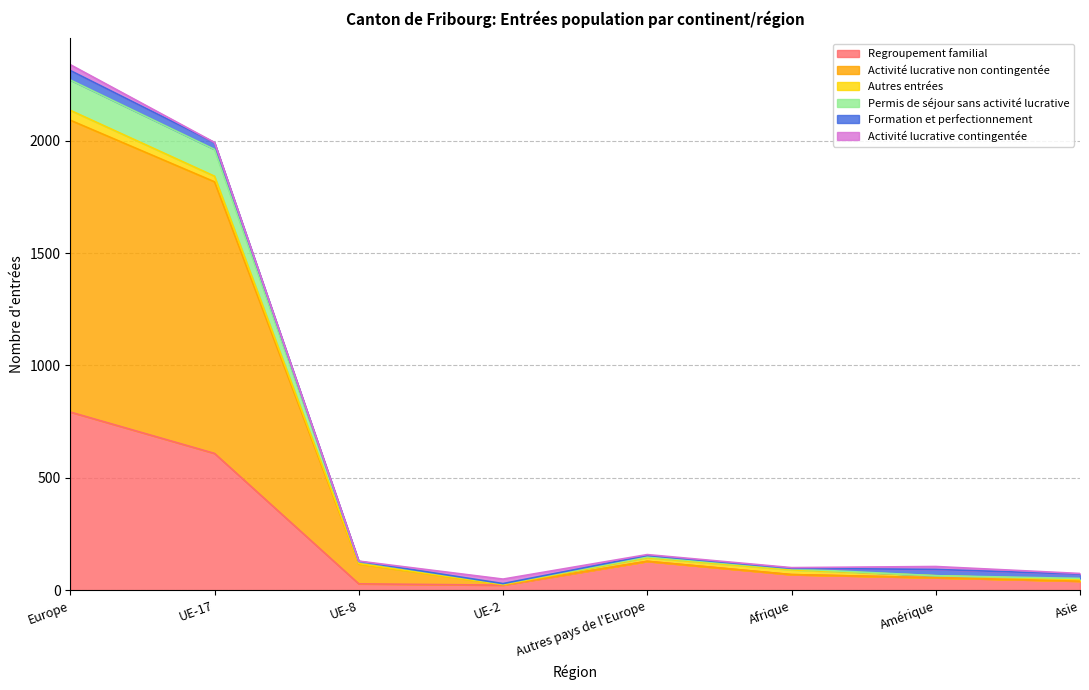

Count the number of categories in the chart.

8